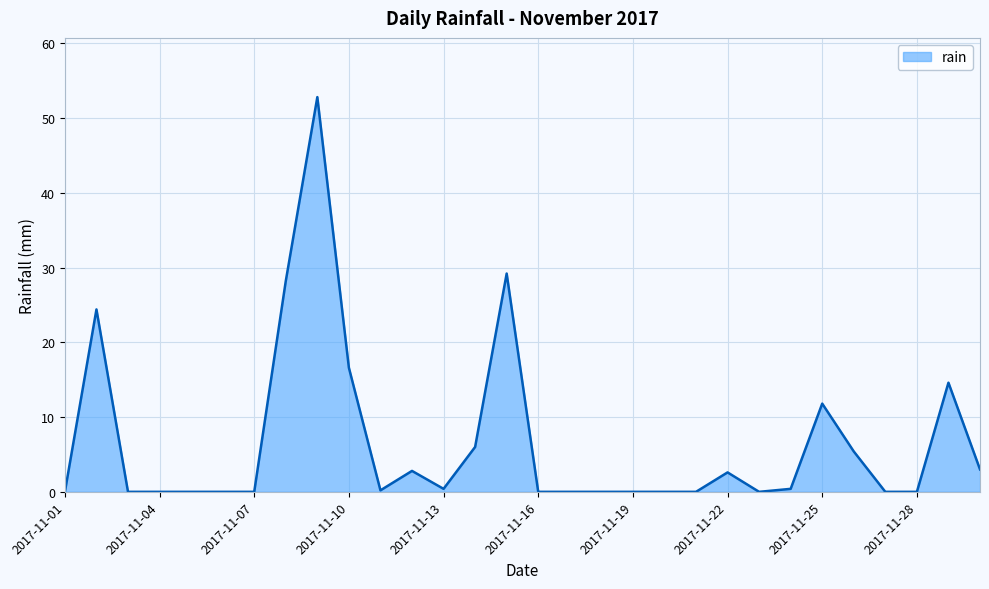

What is the difference between the maximum and minimum values?

52.8